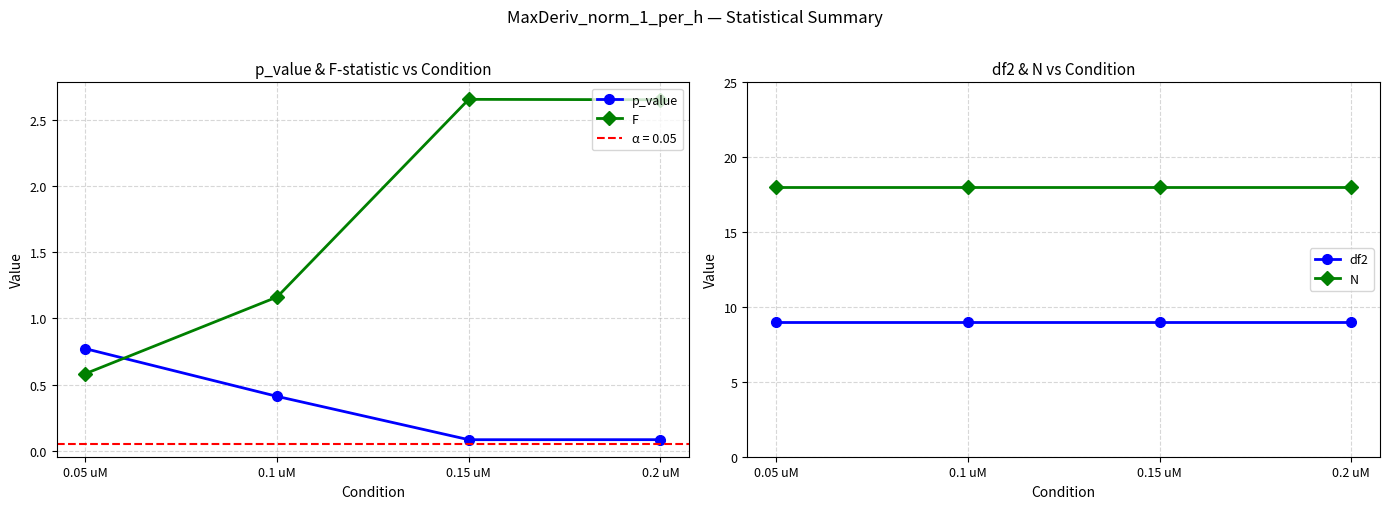

At which label does df2 reach its minimum?

0.05 uM